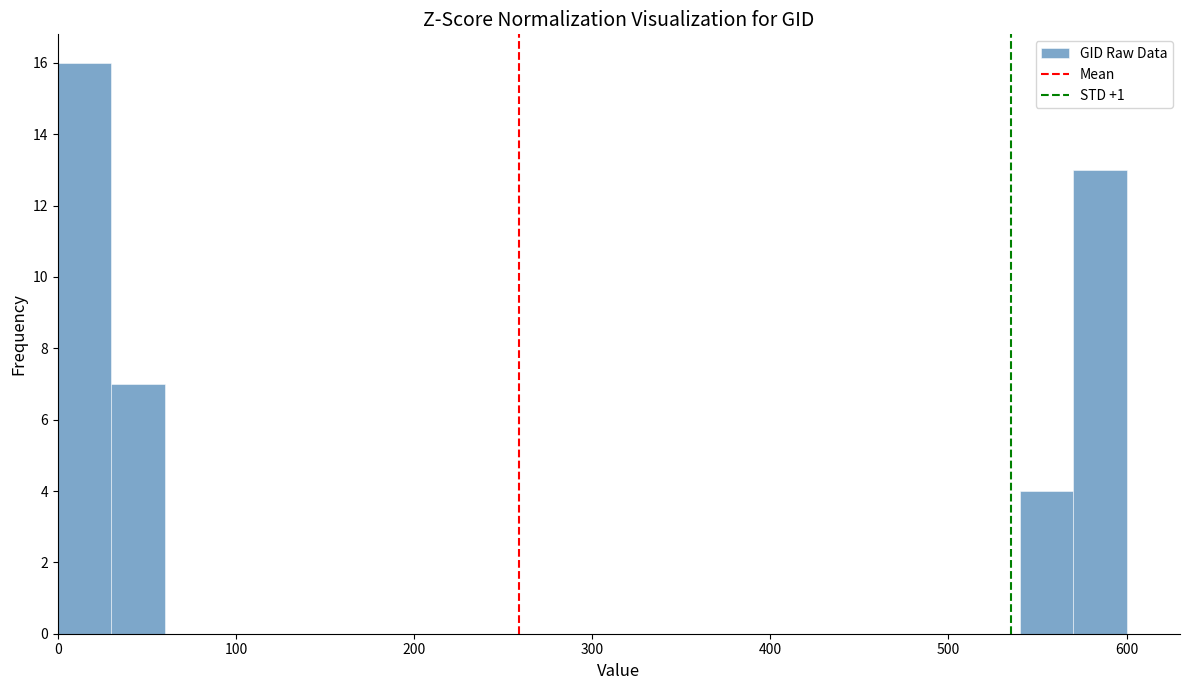

Around what value on the x-axis is the tallest bar? Give the approximate position of its centre, as read against the axis.

20